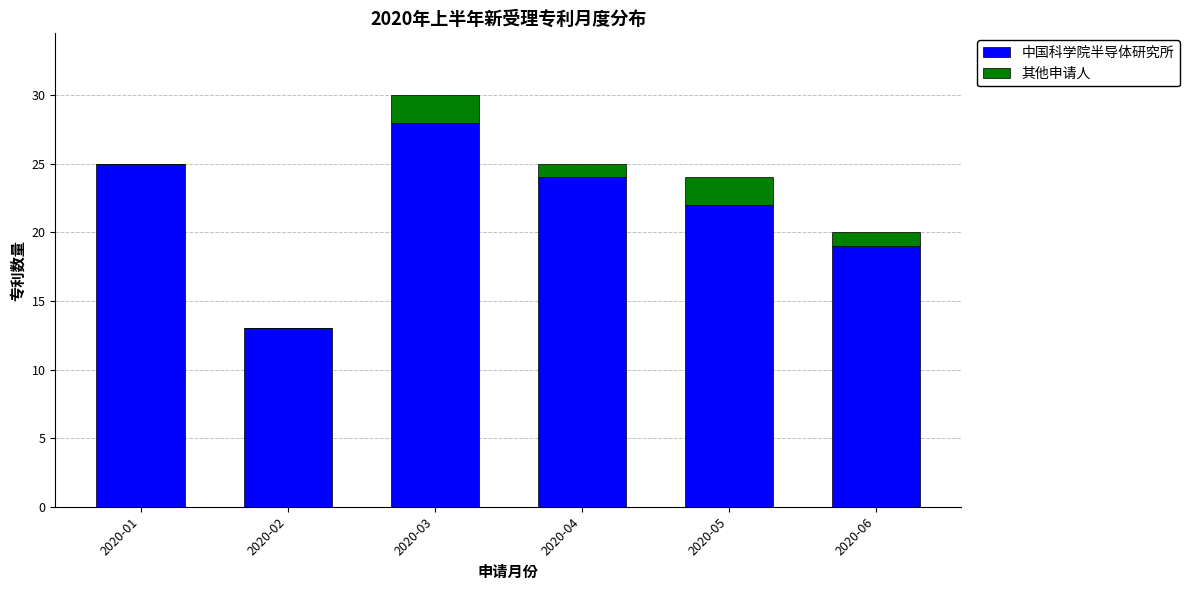

What is the maximum value for 中国科学院半导体研究所?

28